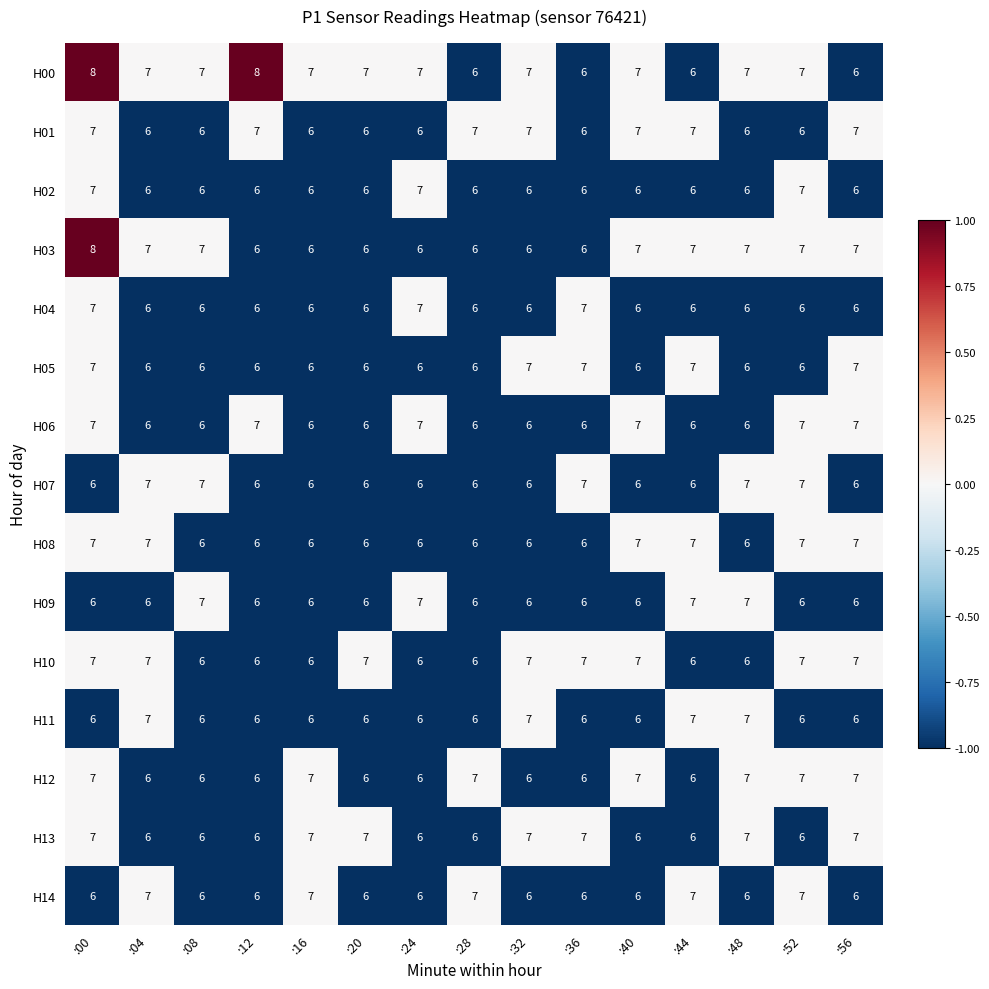

The value of H08 at :52 is 12. True or false?

False